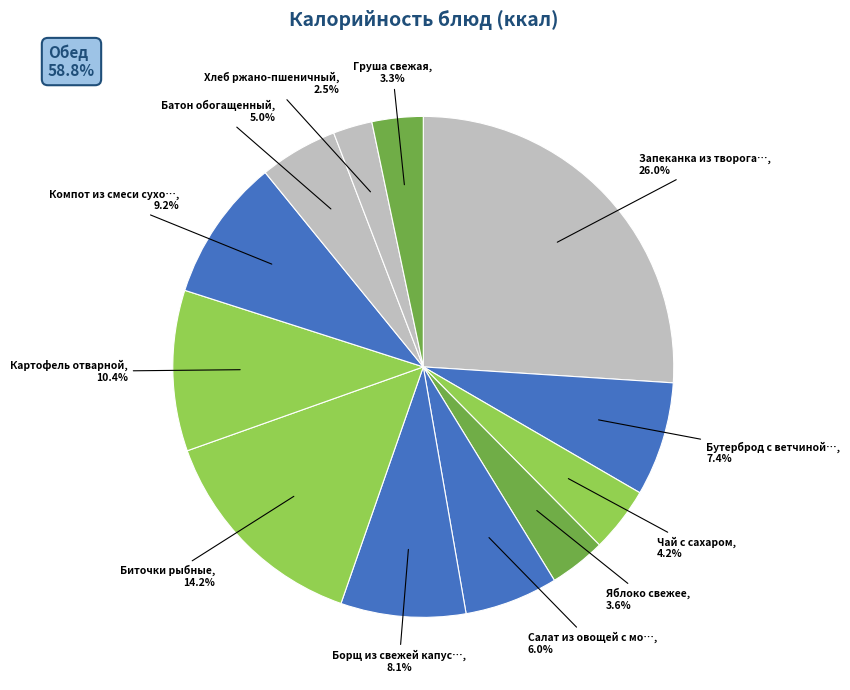

Is there any slice that represents more than half of the pie?

No